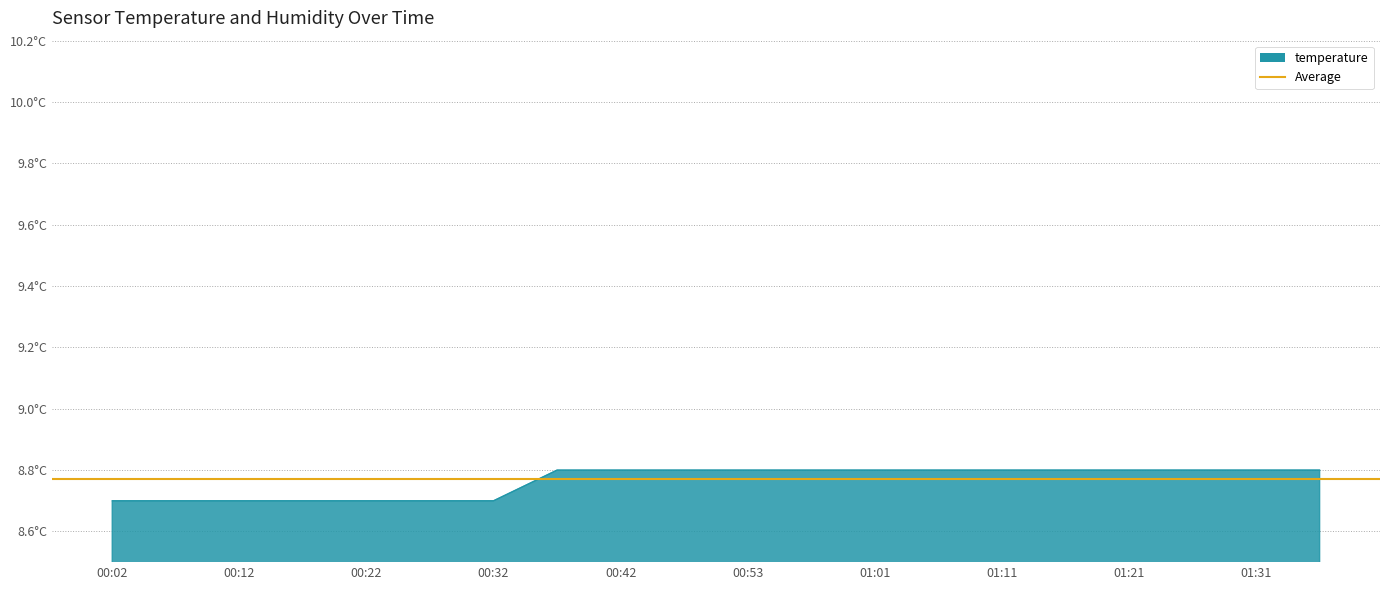

What is the difference between the maximum and second lowest values?

0.1